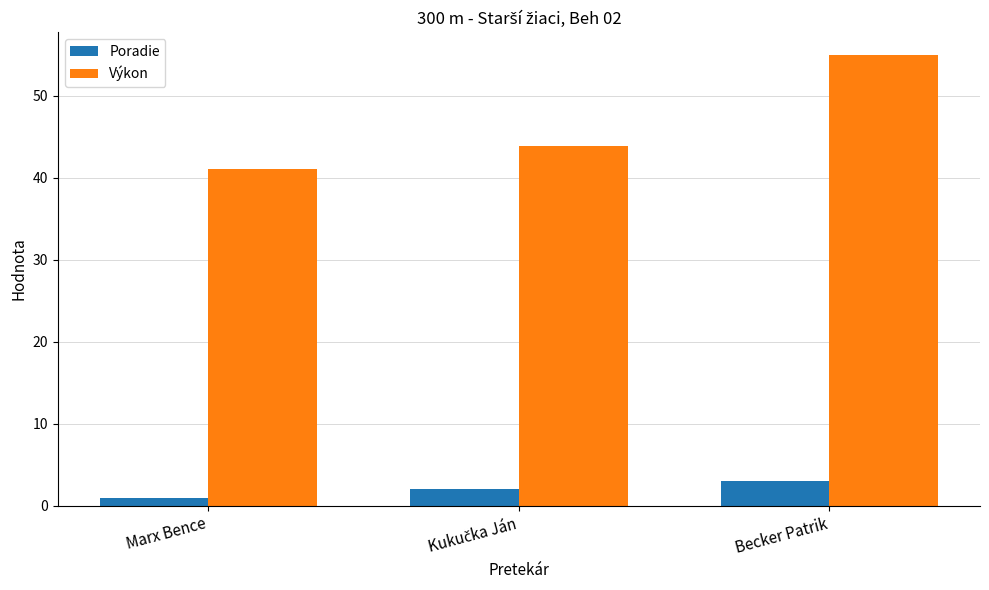

List the series in order of their overall mean, lowest first.

Poradie, Výkon